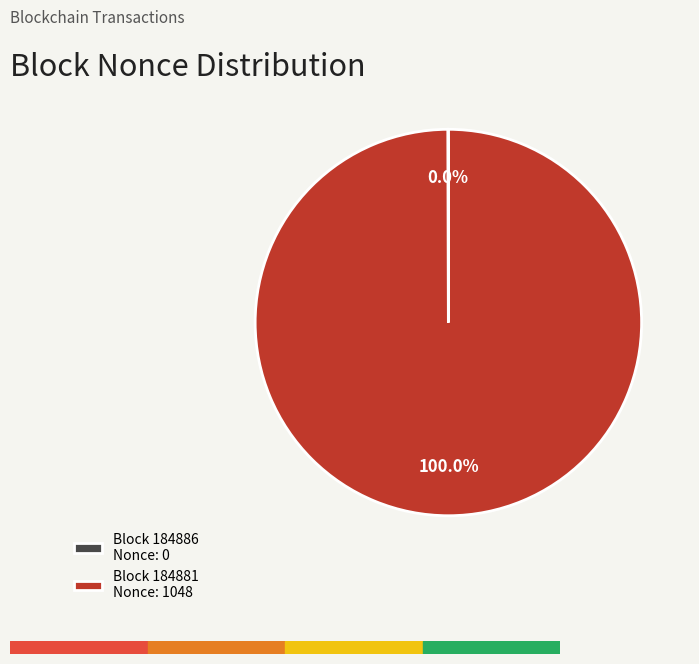

Is there a majority slice in this chart?

Yes